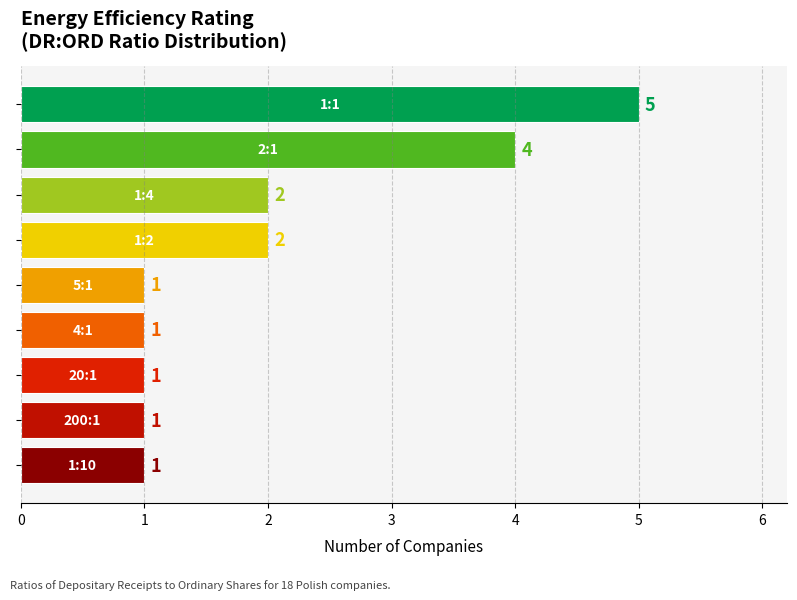

What is the greatest value displayed?

5